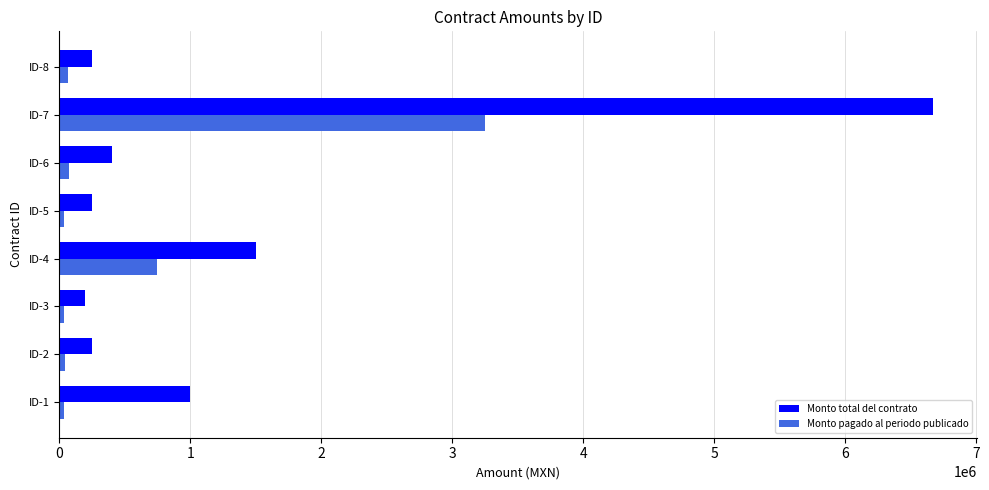

What is the highest value of the Monto pagado al periodo publicado series?

3250956.0